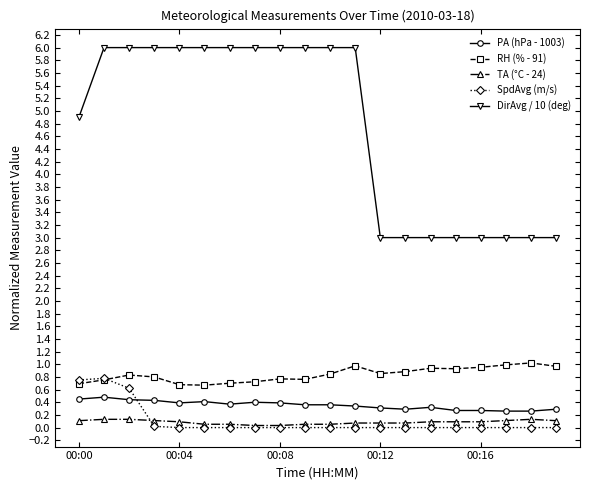

What is the maximum value shown in the chart?

6.0